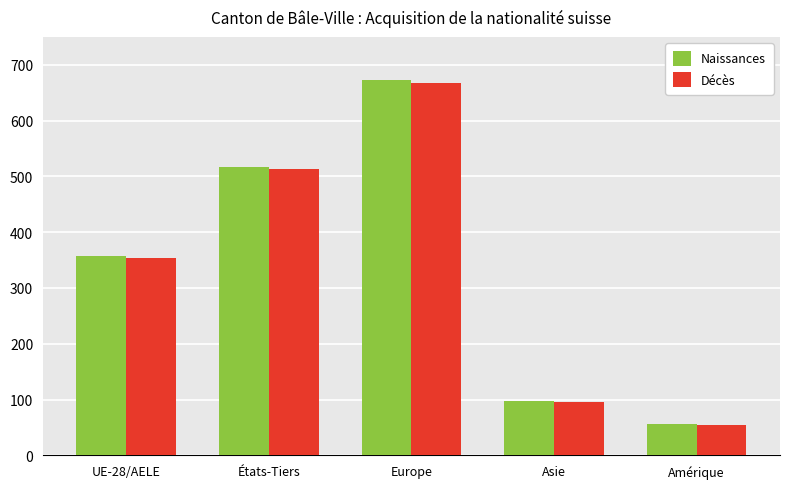

What is the average value of the Décès series?

337